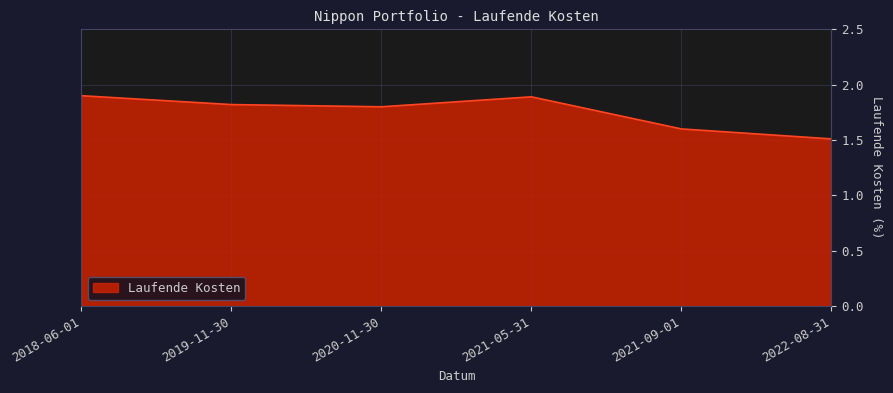

What is the difference between the second highest and second lowest values?

0.3